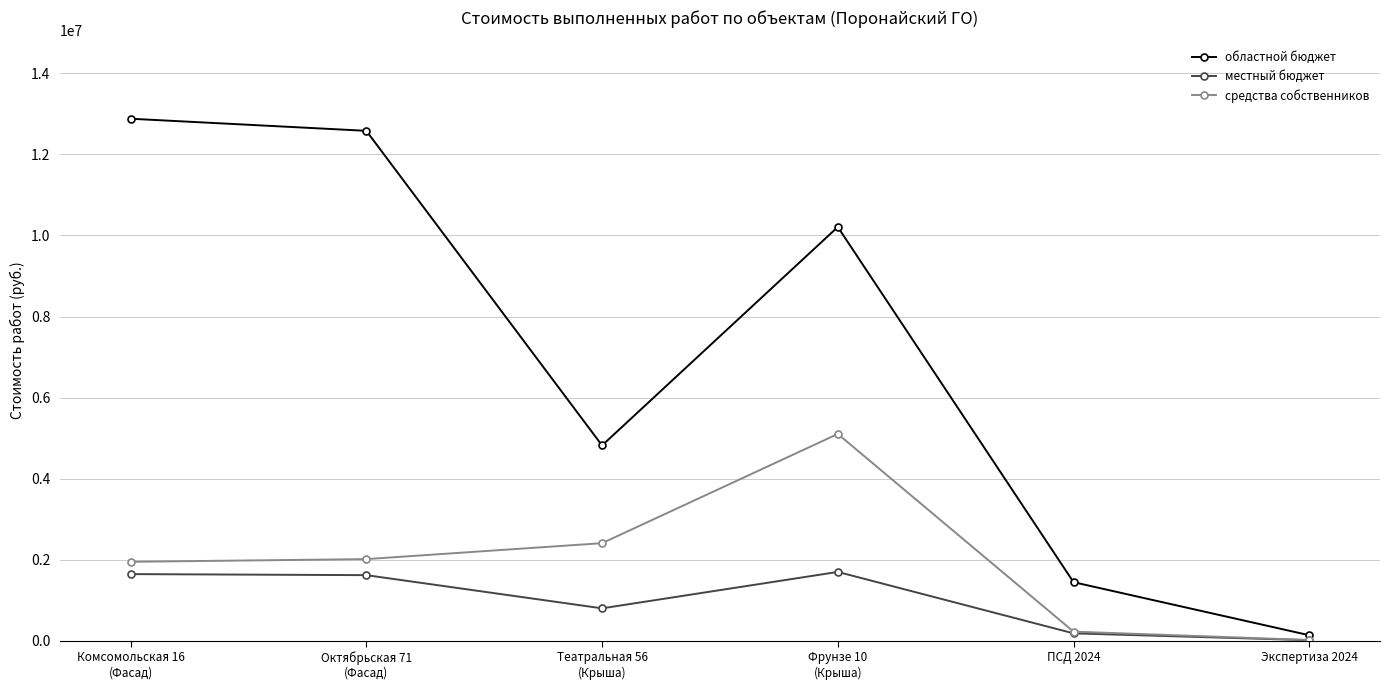

What position from the left is Октябрьская 71
(Фасад)?

2